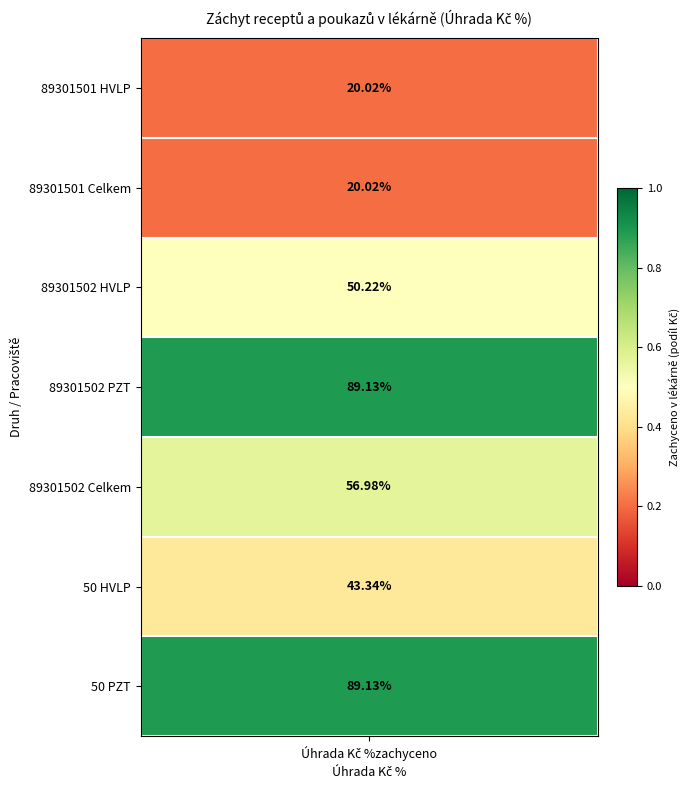

What is the difference between the maximum and minimum values in the HVLP series?

0.3